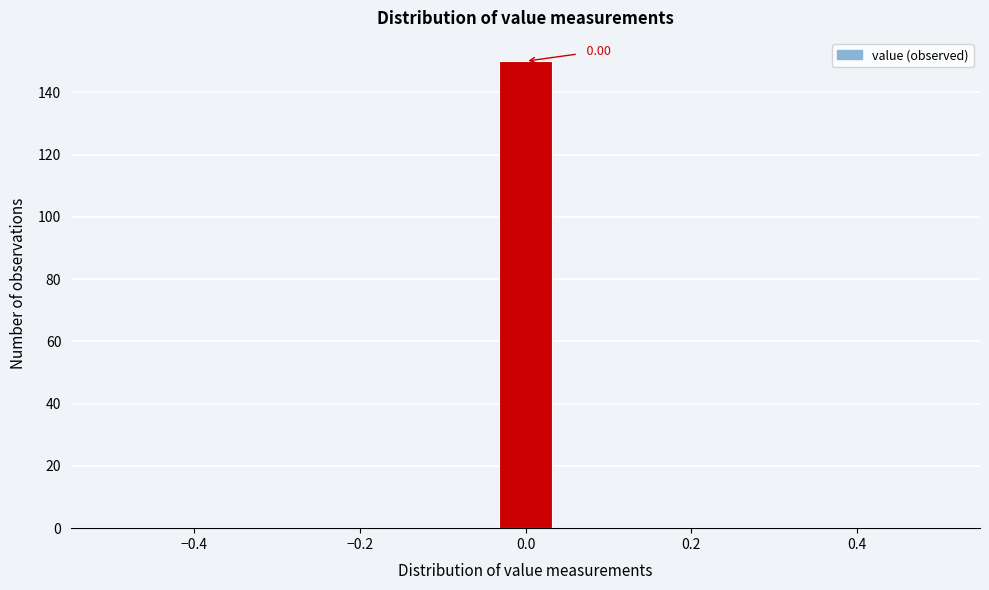

Read against the x-axis, roughly where is the centre of the tallest bar?

0.00